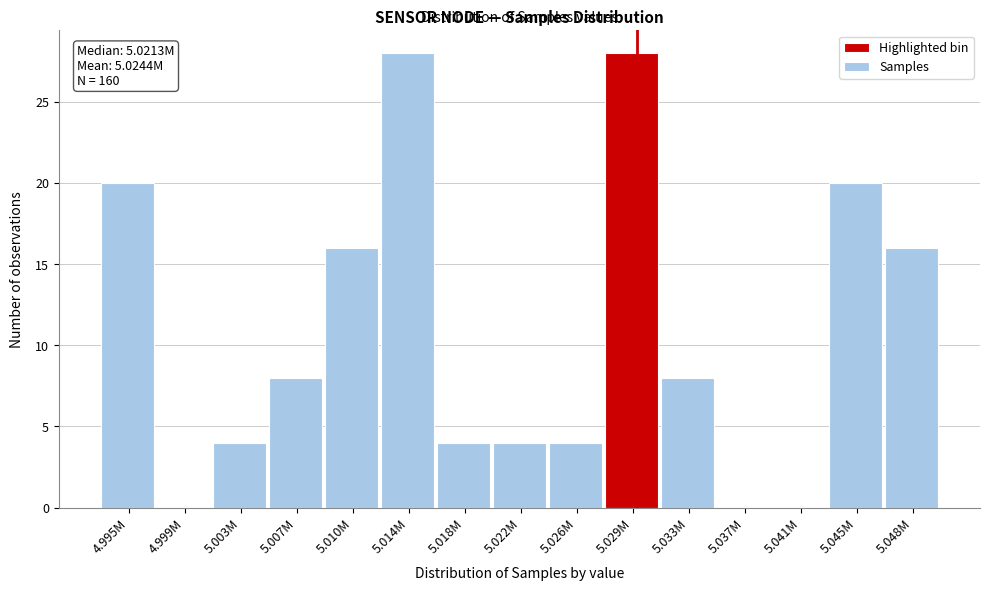

Reading left to right, what are all the values shown in this chart?

4.995M=20	4.999M=0	5.003M=4	5.007M=8	5.010M=16	5.014M=28	5.018M=4	5.022M=4	5.026M=4	5.029M=28	5.033M=8	5.037M=0	5.041M=0	5.045M=20	5.048M=16